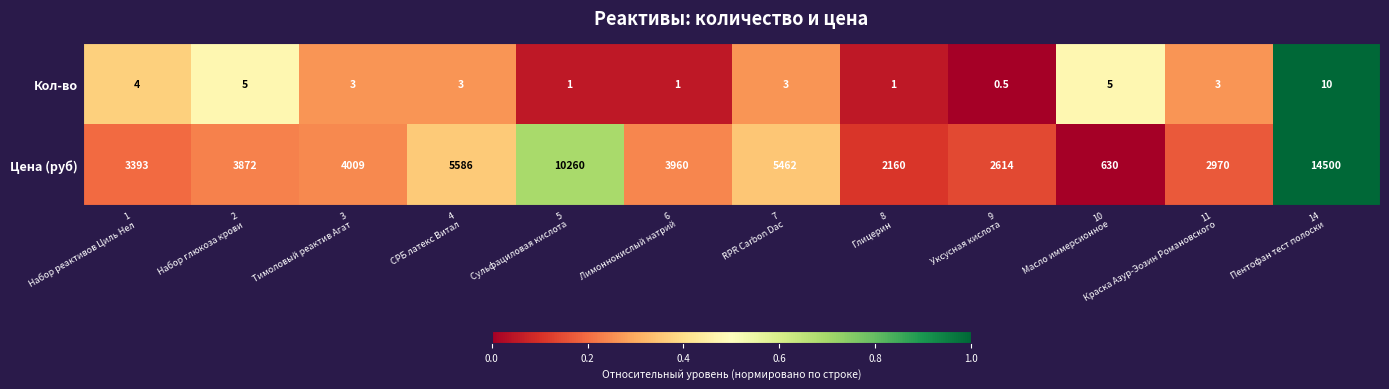

Rank the series by their maximum value, from lowest to highest.

Кол-во, Цена (руб)